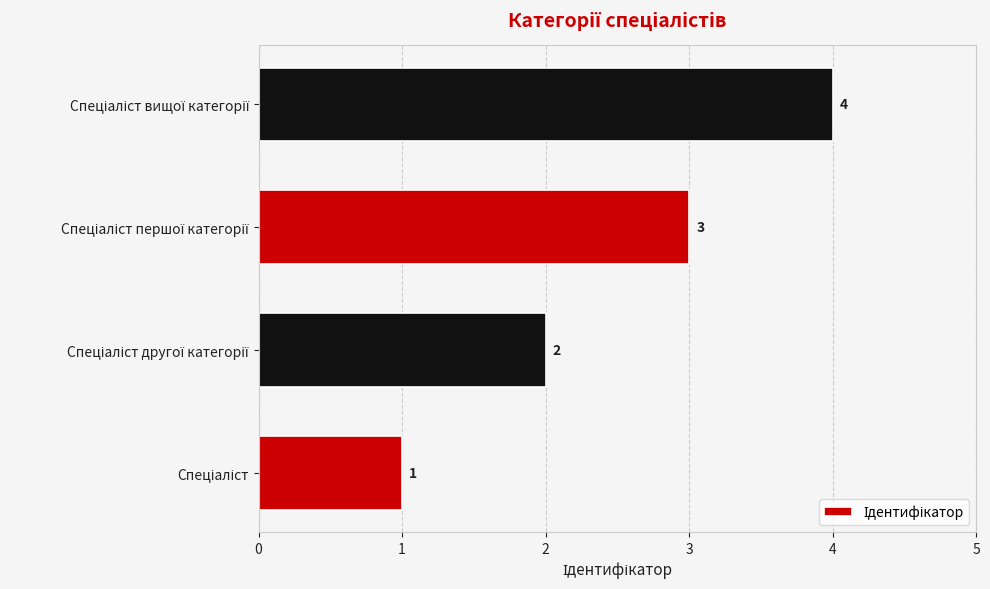

How many values are between 2 and 4?

3